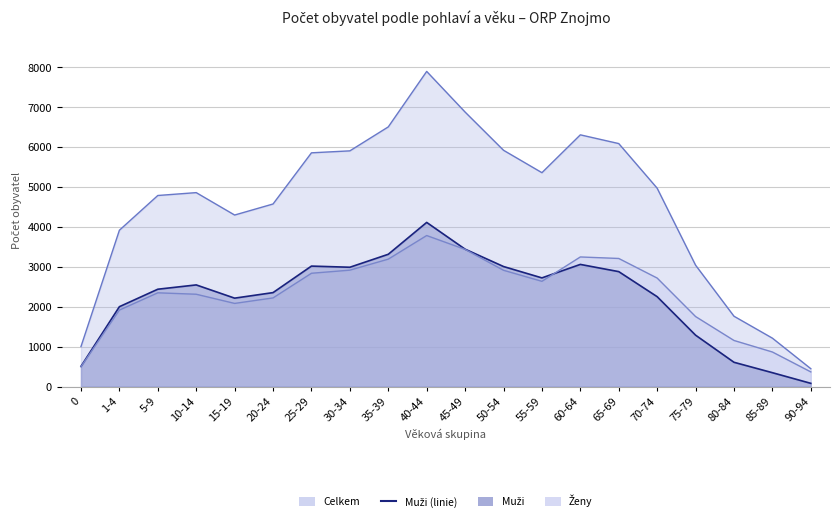

True or false: Ženy has more than 2 interior local peaks.

True